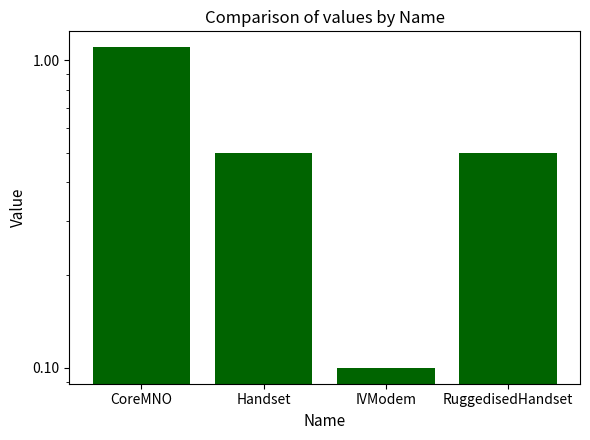

Where is the data nearest to the value 0?

IVModem